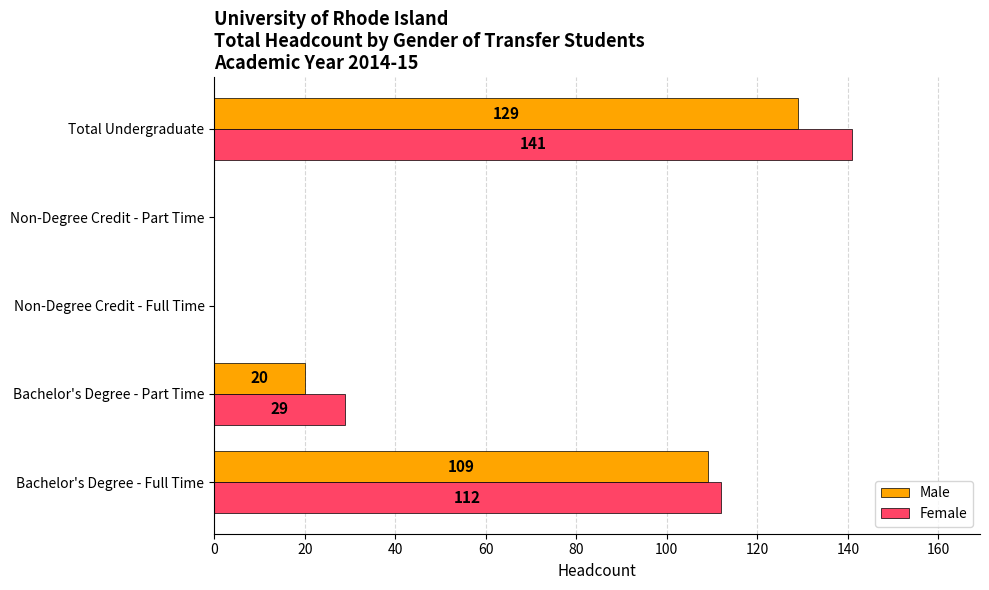

How many values in Female are above zero?

3